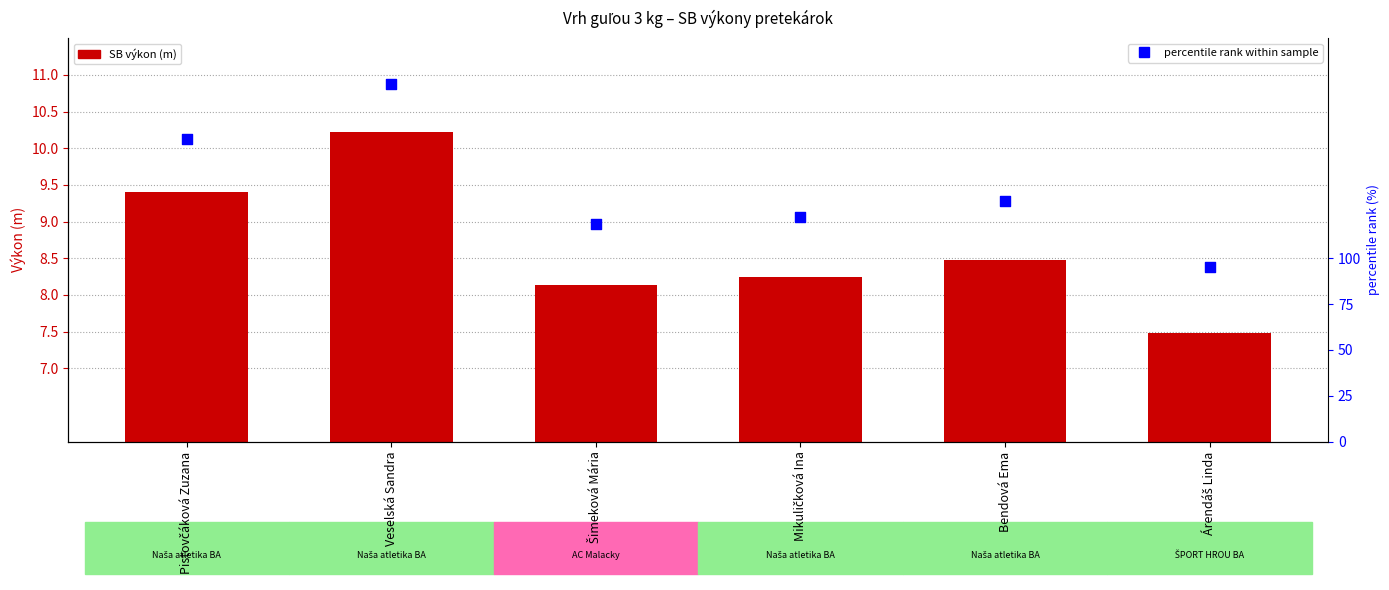

Which series has the largest total across all categories?

percentile rank within sample